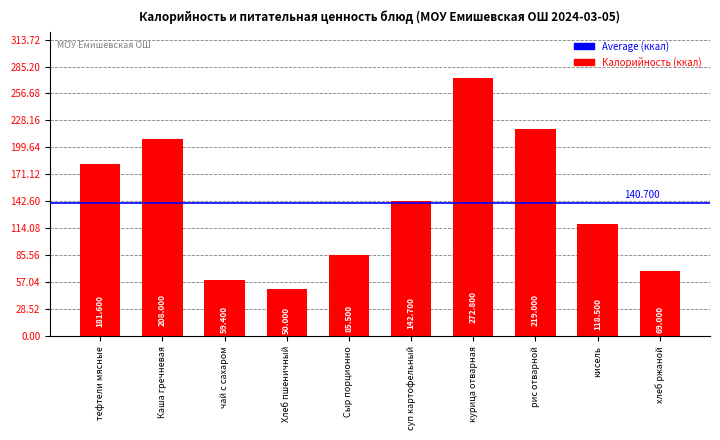

The value at рис отварной is 144.6. True or false?

False